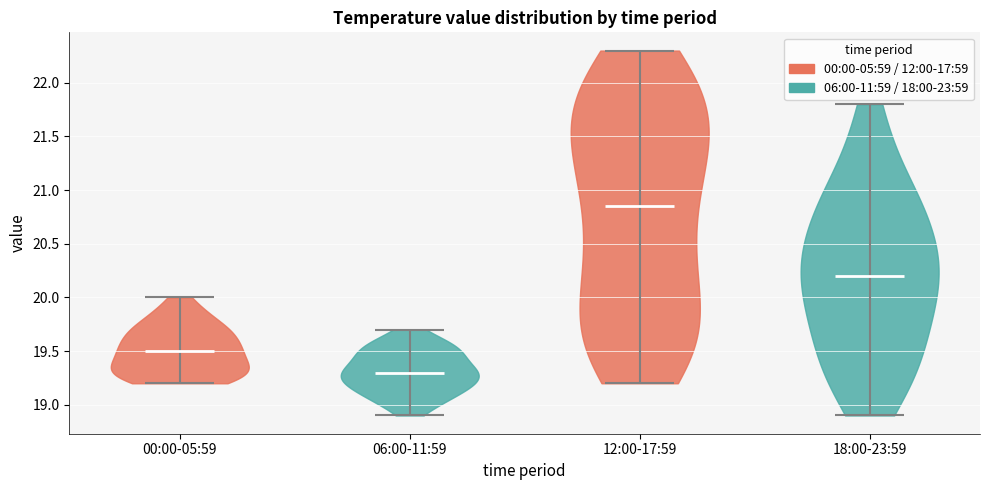

What is the lowest point the violin for 12:00-17:59 reaches on the y-axis? The values are not printed on the chart, so give them approximately, as read against the axis.

19.20